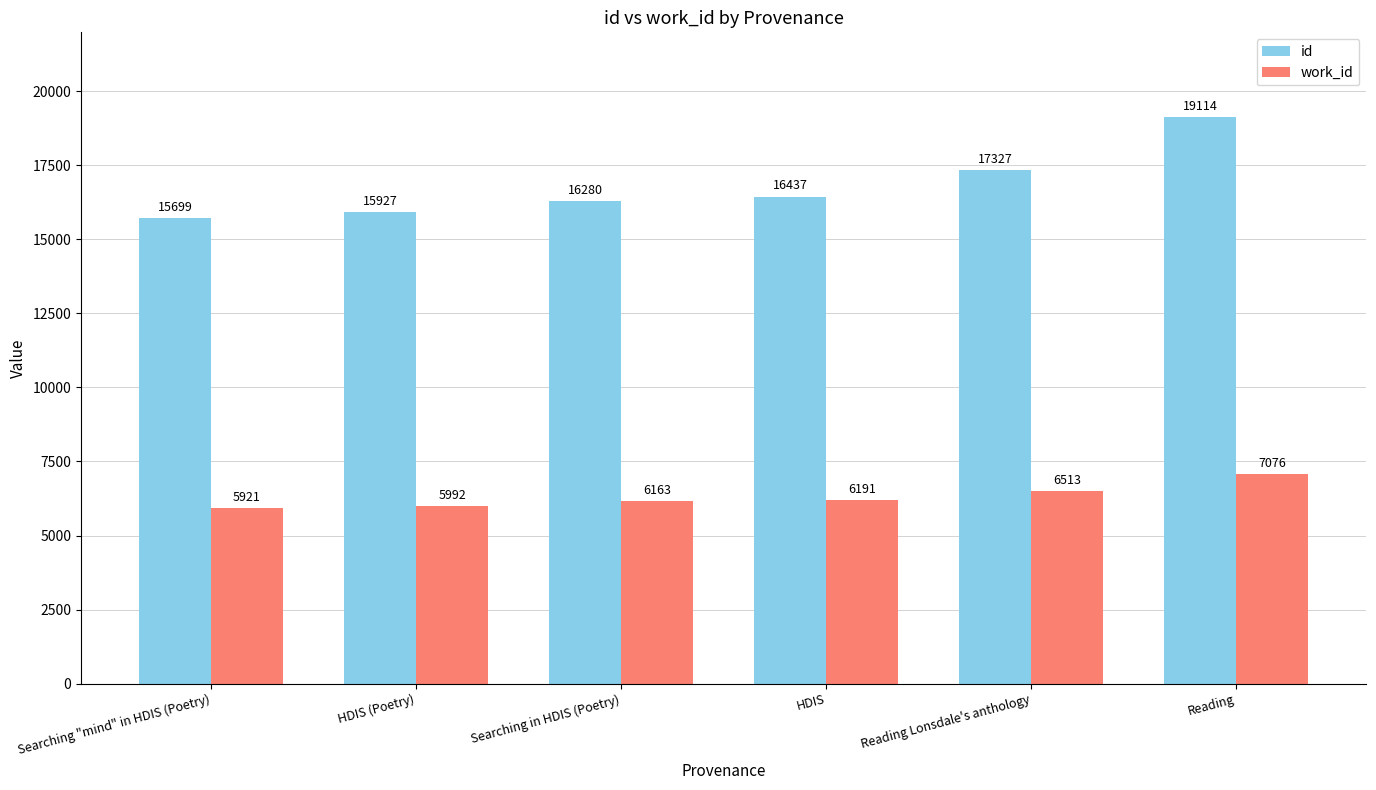

What is the approximate value of id at Searching "mind" in HDIS (Poetry), to the nearest 10?

15700